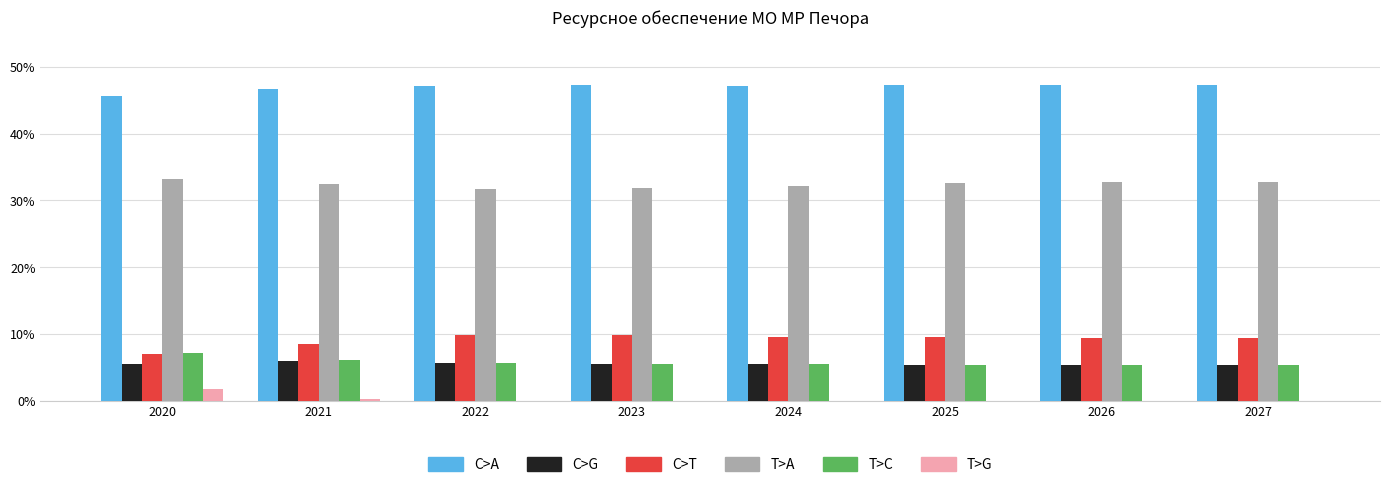

Which series has the largest total across all categories?

C>A